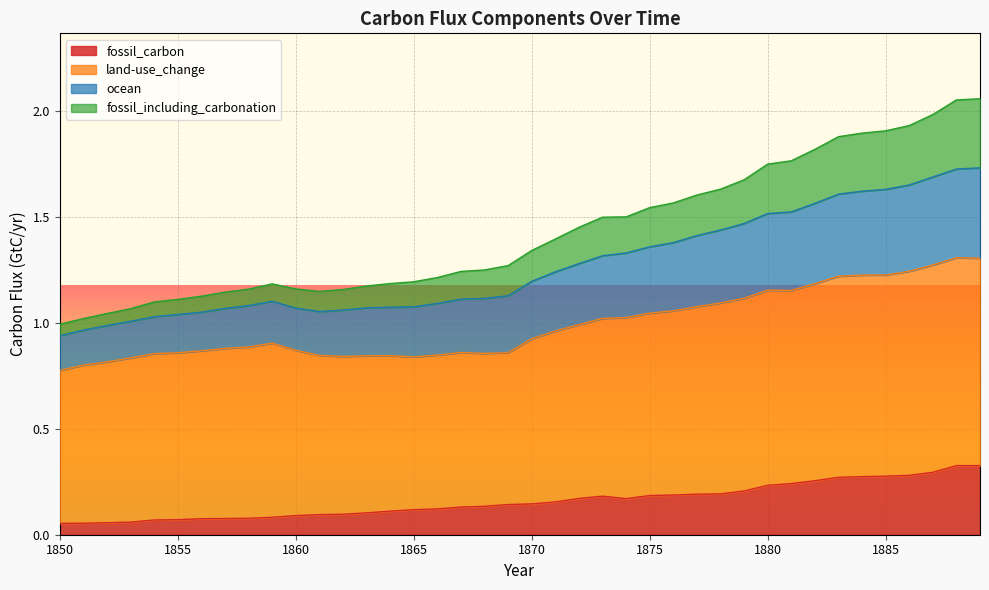

How many interior local peaks does the fossil_including_carbonation series have?

1